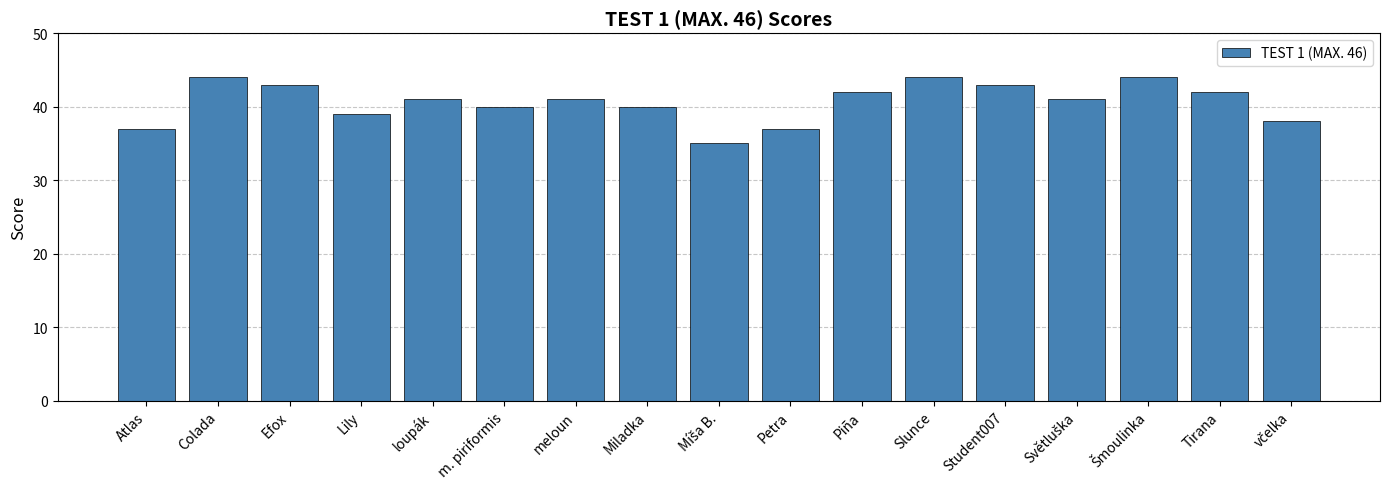

Reading left to right, transcribe all the data shown in this chart.

37	44	43	39	41	40	41	40	35	37	42	44	43	41	44	42	38